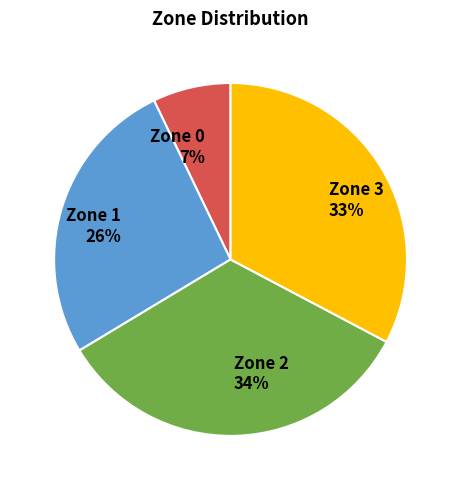

Approximately how many times larger is the value at Zone 2 compared to Zone 3?

1.0